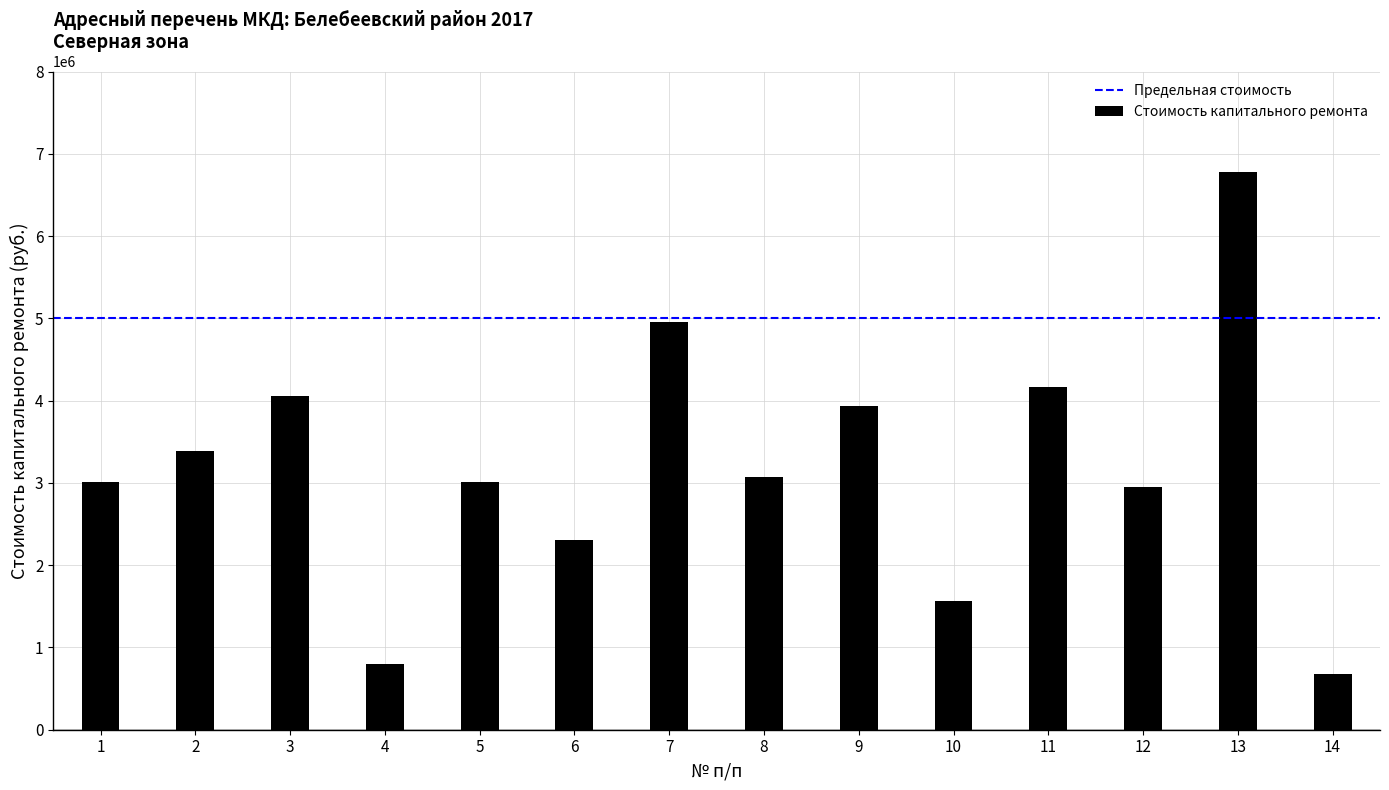

What is the ratio of the value at 2 to the value at 4?

4.2